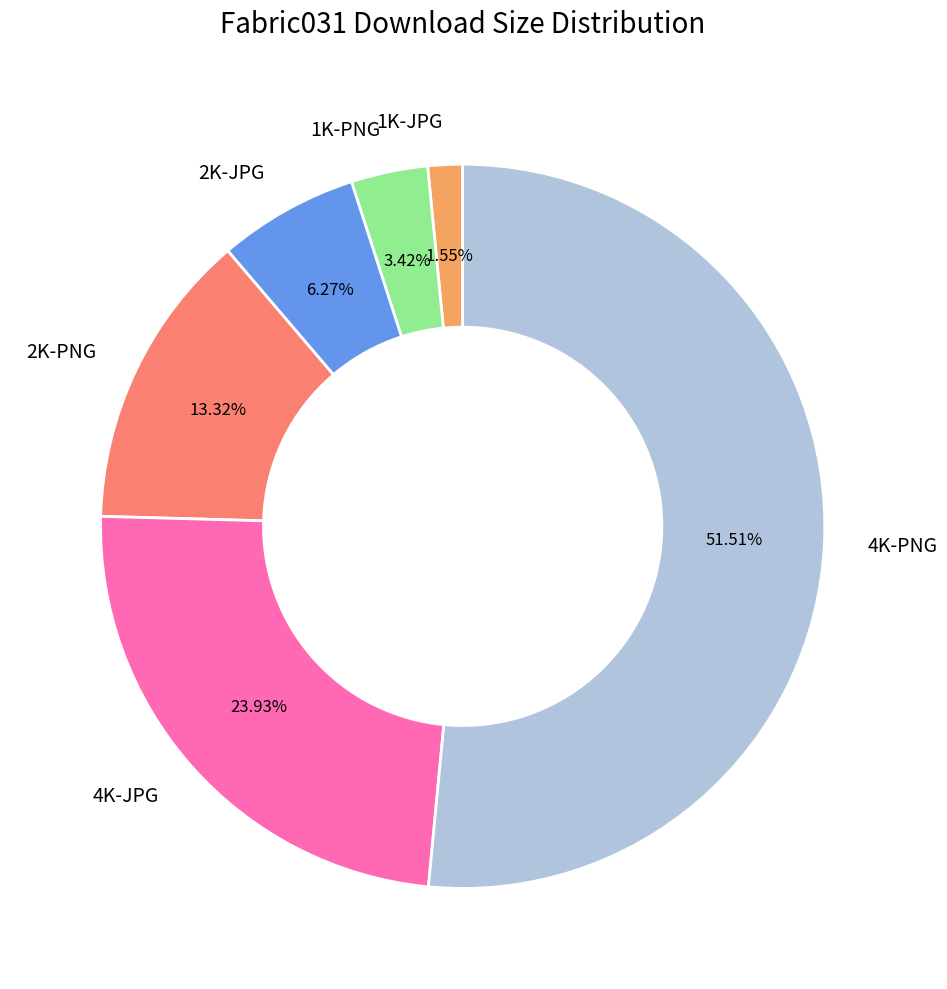

What portion of the pie excludes 2K-JPG?

93.7%